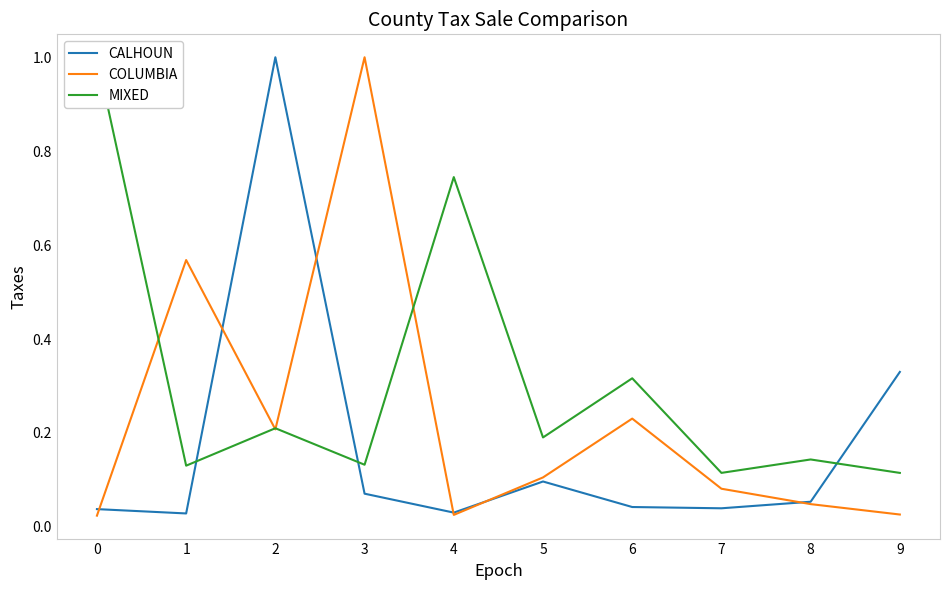

Which series changed the most between 4 and 7?

MIXED